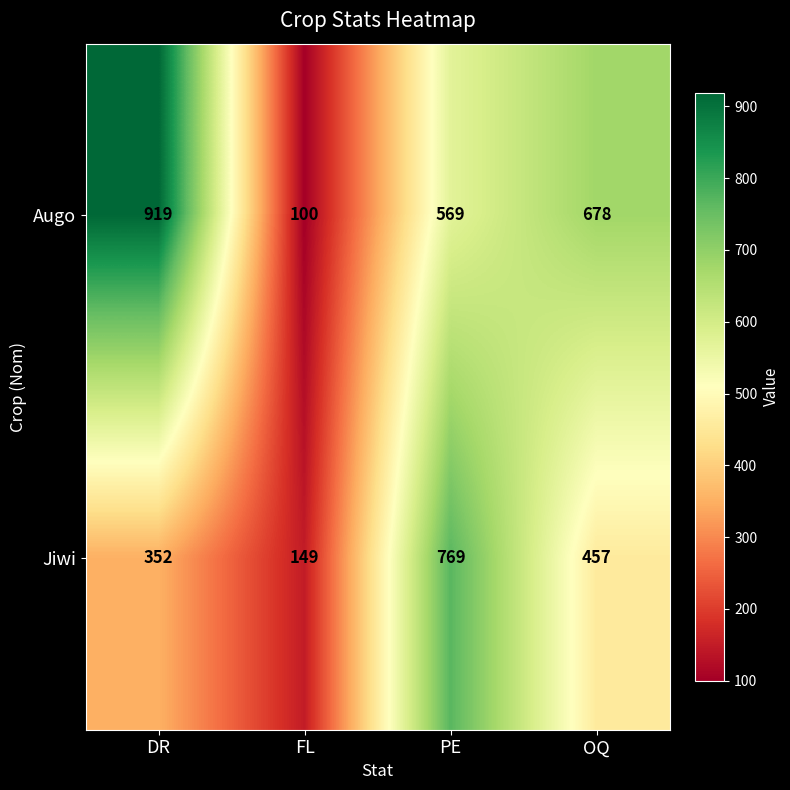

What is the difference between the highest and lowest values at PE?

200